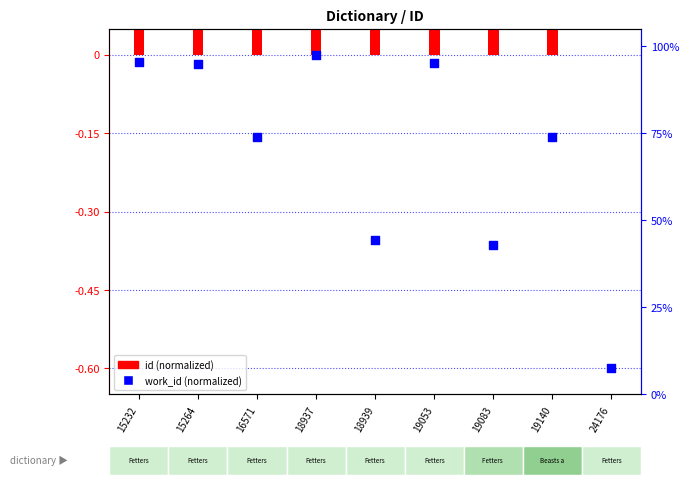

At how many categories does at least one series exceed 0?

8